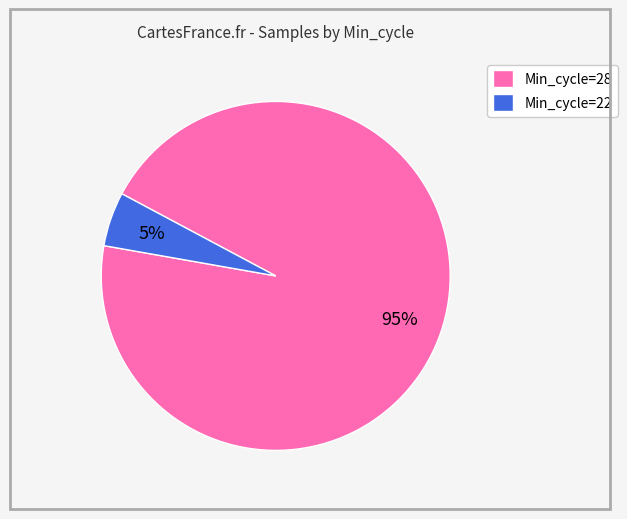

To the nearest percent, what percentage of the pie is Min_cycle=28?

95%